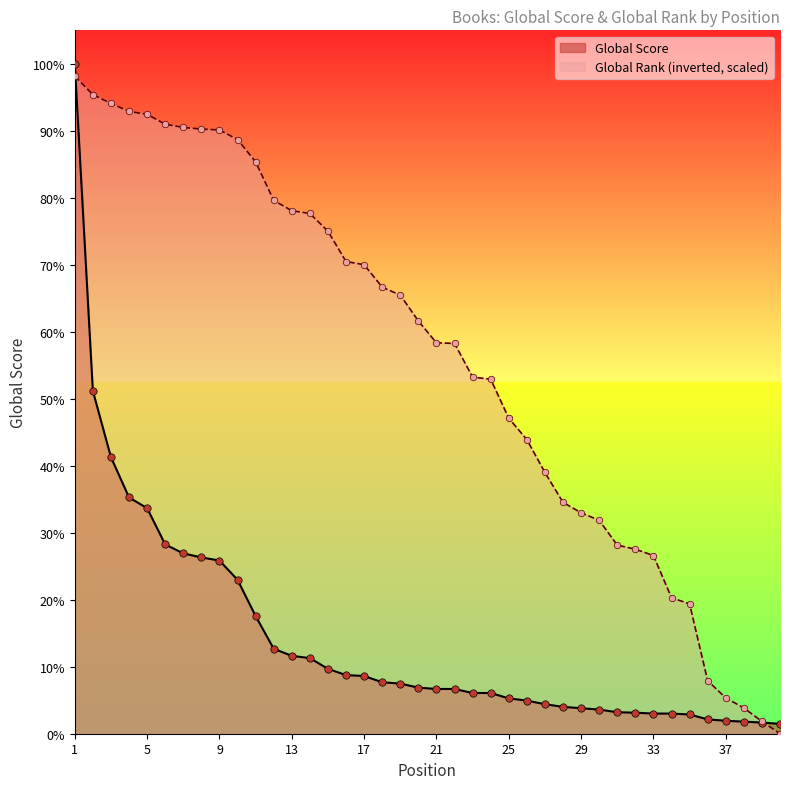

Is the value of Global Rank at 28 greater than the value of Global Score at 36?

Yes